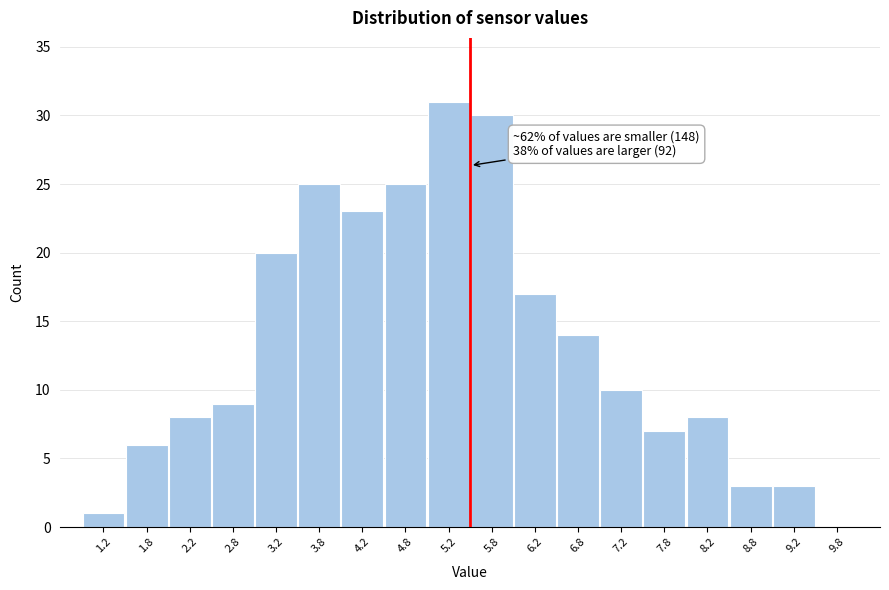

Over which range of the x-axis is the bar tallest?

5.0 to 5.5